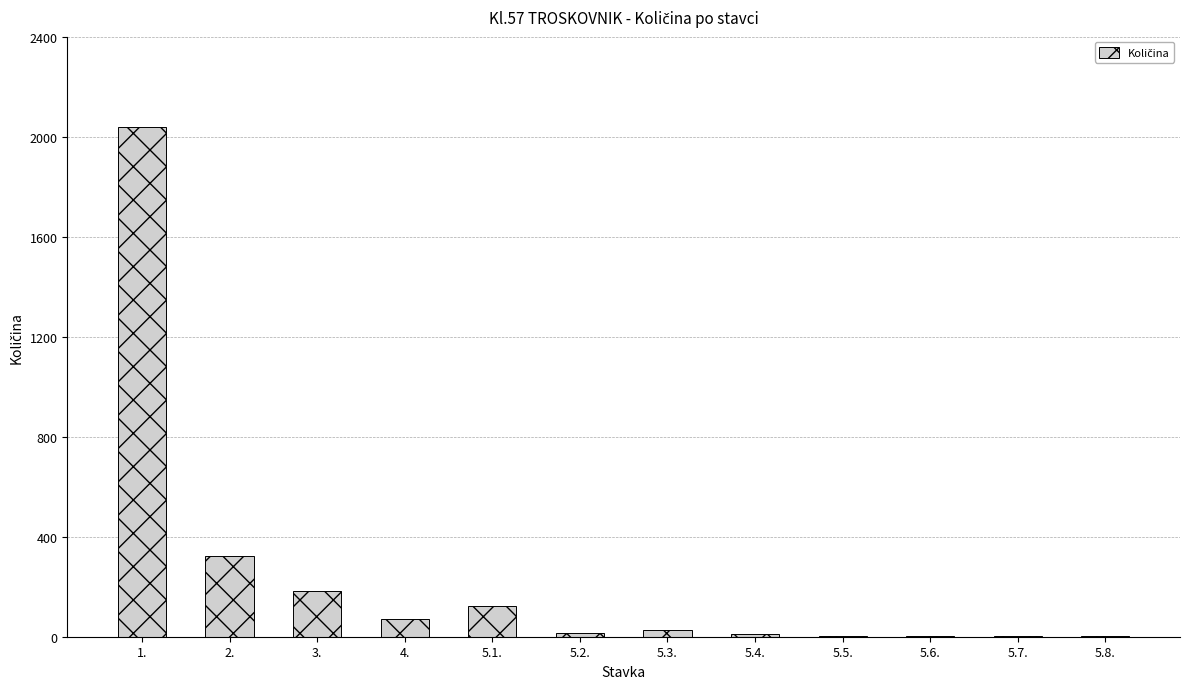

Which has a higher value, 5.1. or 2.?

2.